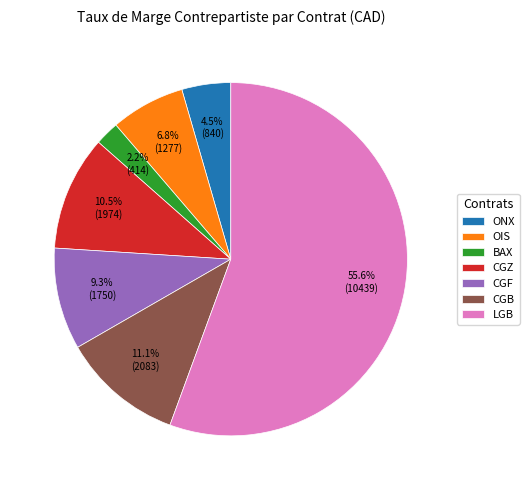

Combined, do BAX and CGF account for over 50%?

No